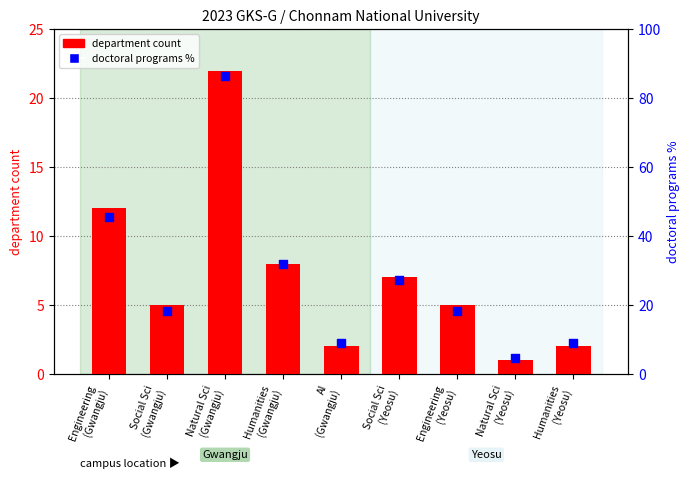

Is the value of doctoral programs % at Natural Sci
(Gwangju) greater than the value of department count at AI
(Gwangju)?

Yes